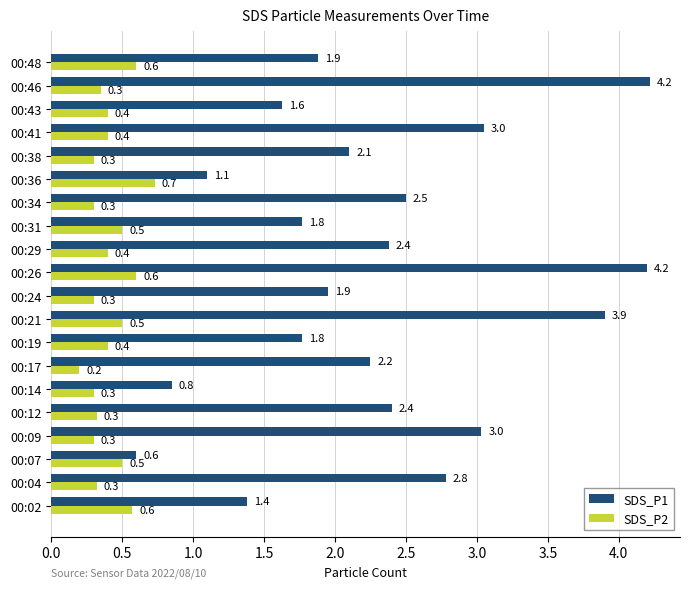

At which category is the sum across all series the highest?

00:26